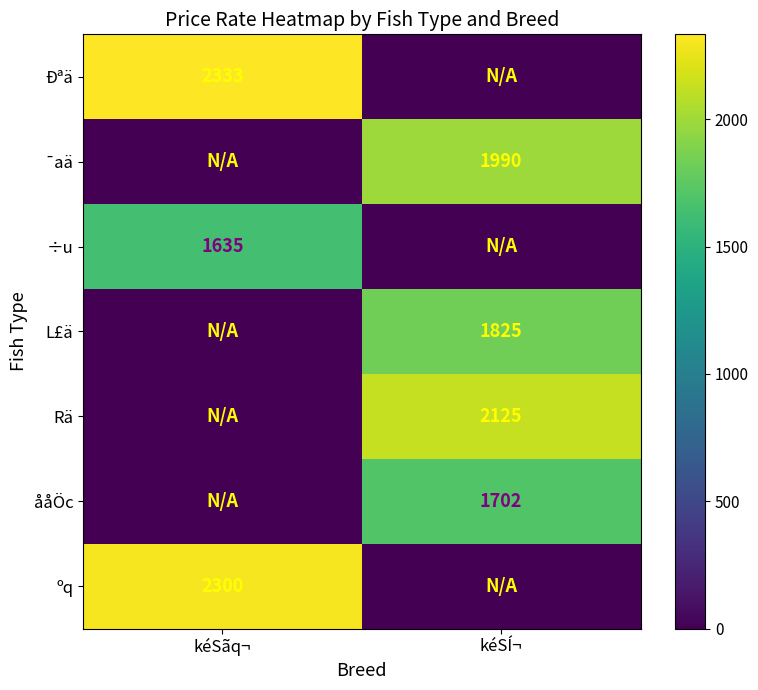

Is the value of Rä at kéSÍ¬ greater than the value of ååÖc at kéSÍ¬?

Yes